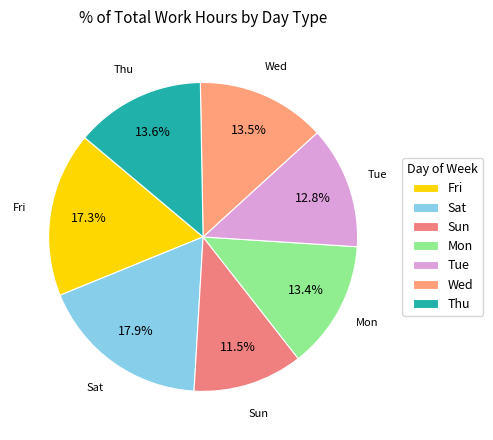

What percentage is NOT represented by Thu?

86.4%